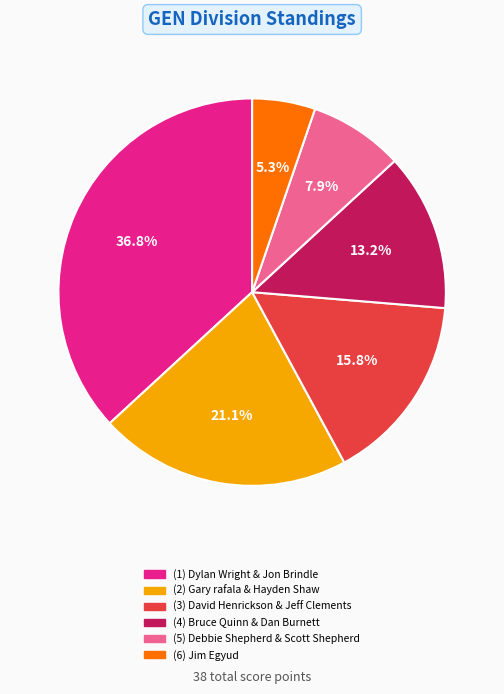

Is there any slice that represents more than half of the pie?

No